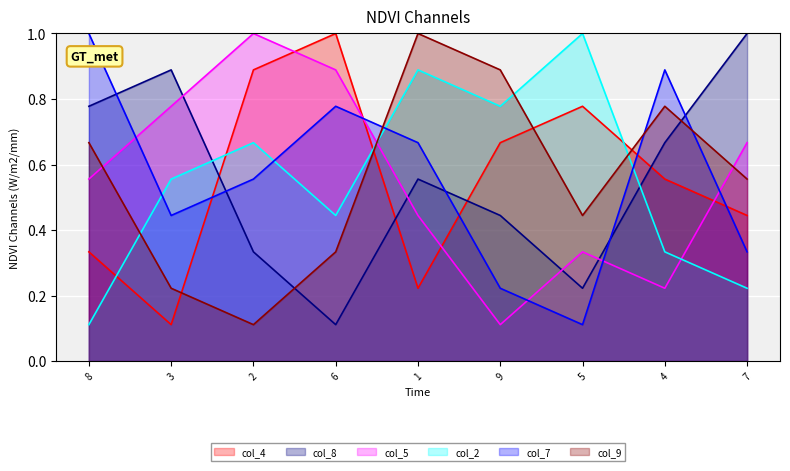

Which category has the highest value in the col_8 series?

7